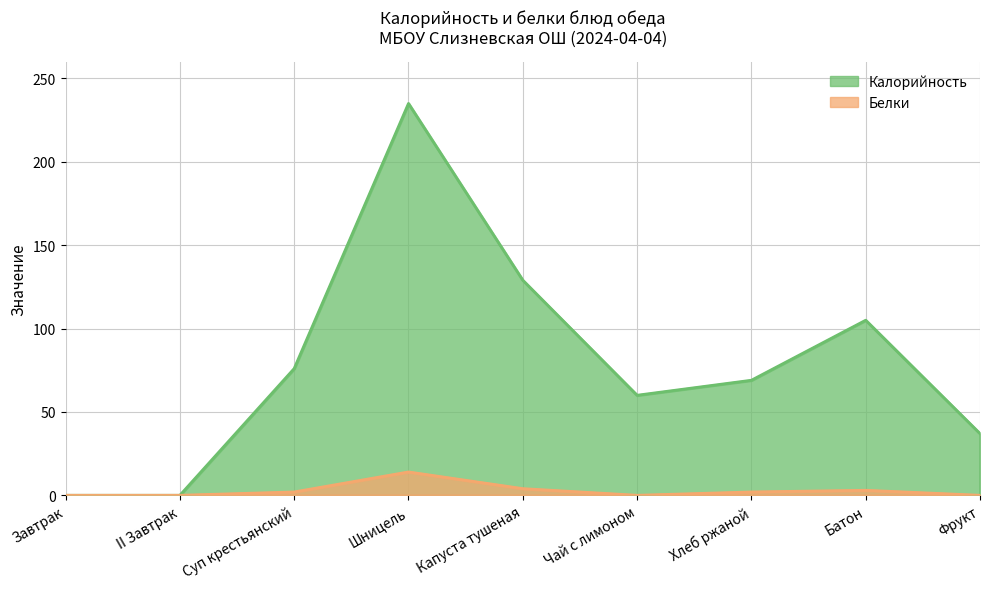

What is the difference between the maximum and minimum values in the Белки series?

14